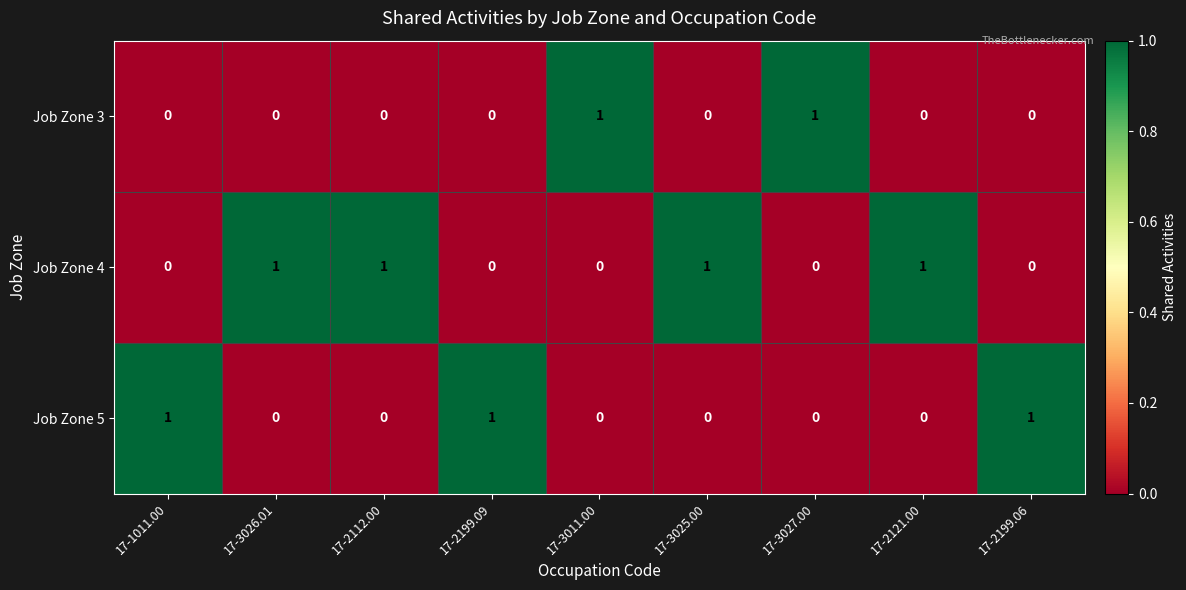

Count the Job Zone 5 values in the range 0 to 1.

9